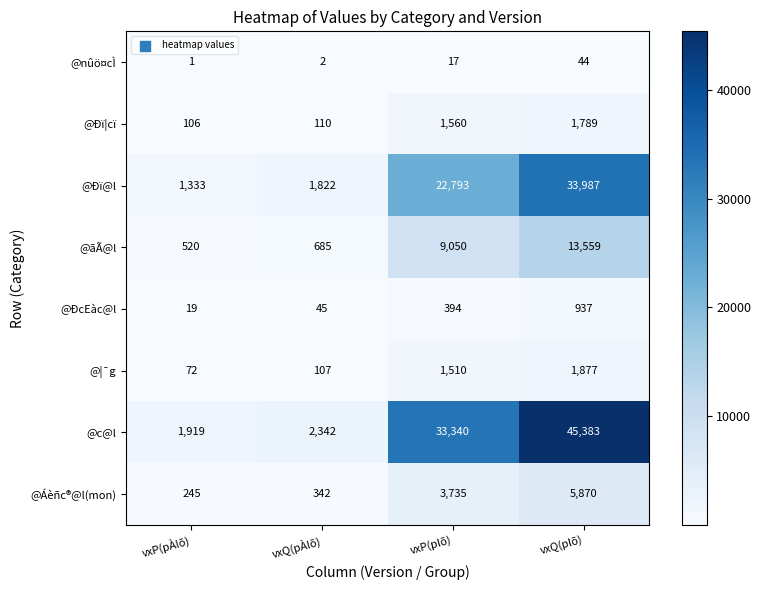

Is the value of @¦¯g at vxP(pÀlõ) greater than the value of @nûö¤cÌ at vxP(pÀlõ)?

Yes